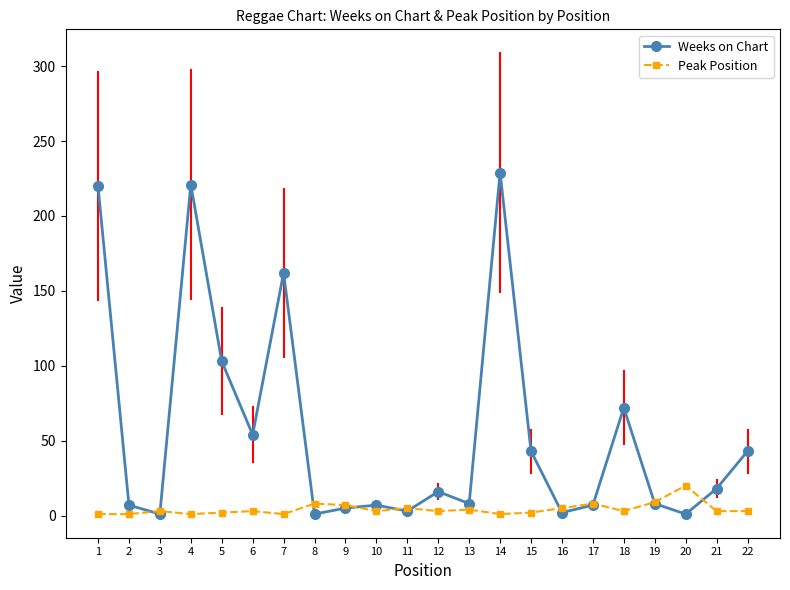

List the series in order of their overall mean, highest first.

Weeks on Chart, Peak Position